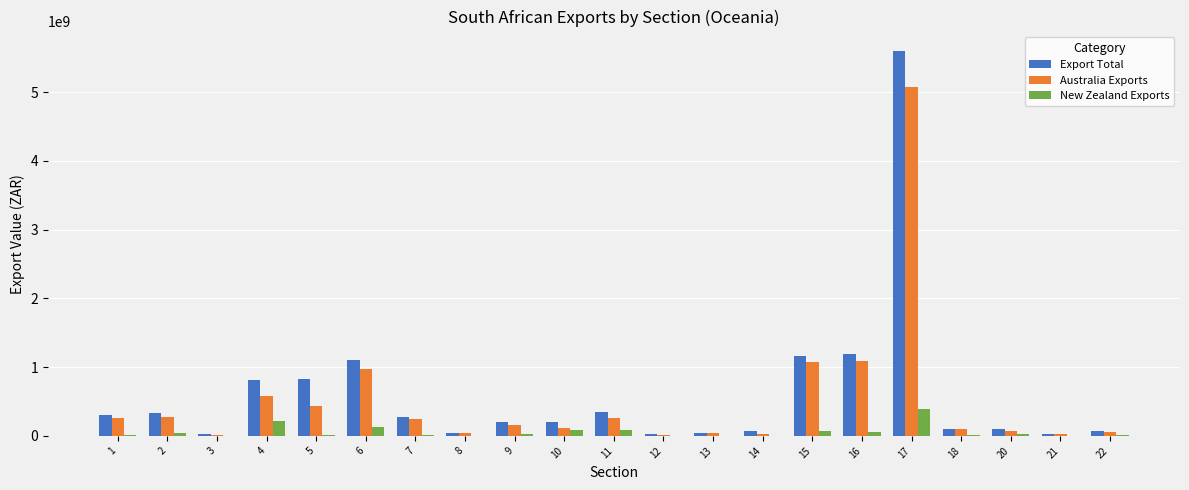

What is the total value across all series at 18?

209565577